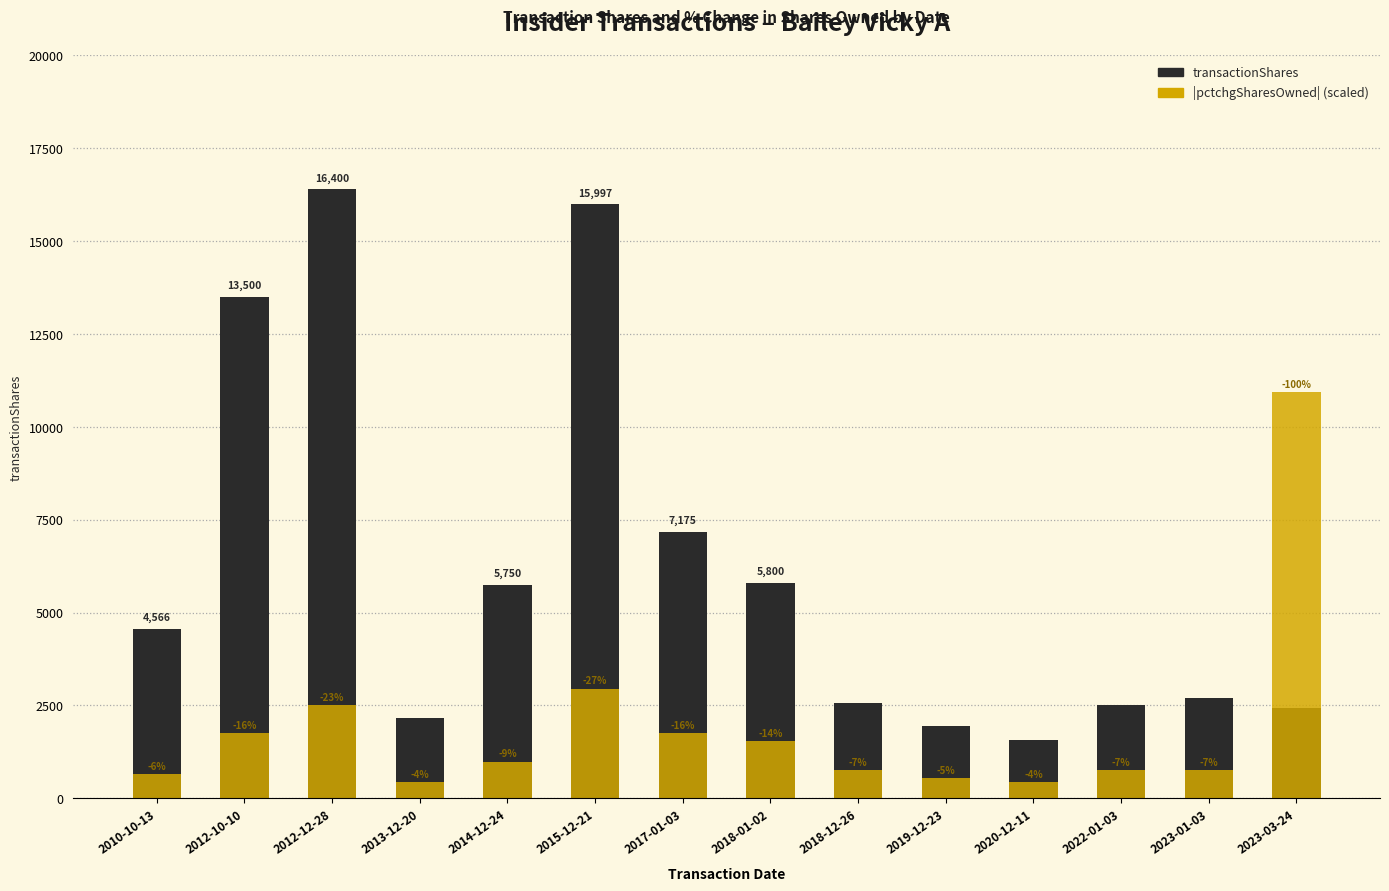

How many distinct data groups are displayed?

2